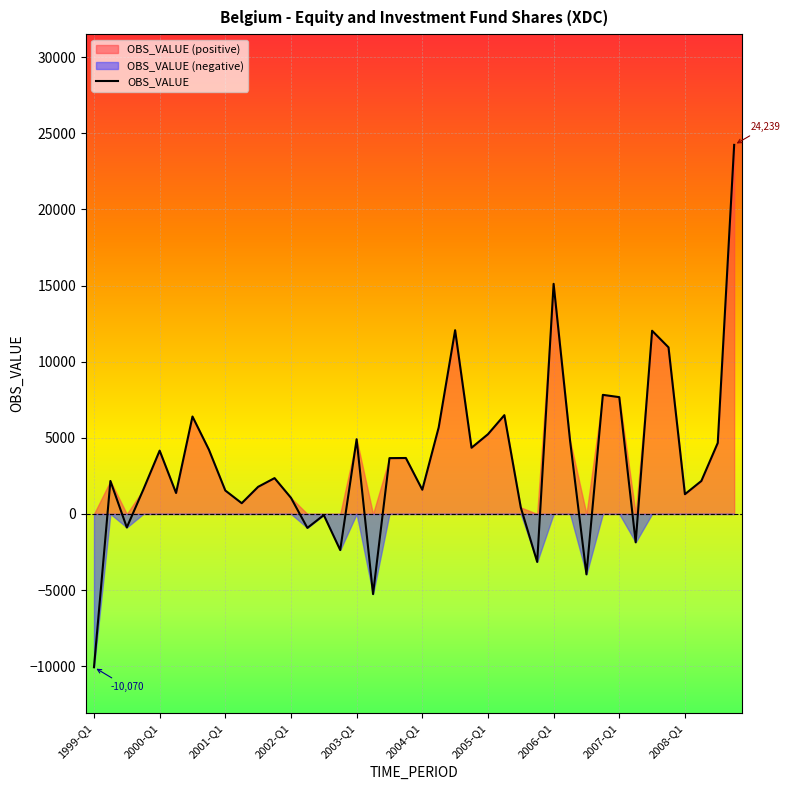

Reading left to right, list all the values displayed in this chart.

-10070.2	2165.8	-889.7	1586.1	4157.3	1375.2	6398.1	4222.8	1538.0	705.3	1781.0	2352.6	1059.9	-917.2	-75.4	-2372.5	4906.3	-5266.1	3664.8	3673.3	1590.0	5686.4	12066.1	4345.7	5235.4	6487.9	427.1	-3154.4	15112.7	4835.5	-3967.7	7820.8	7671.2	-1864.4	12031.1	10940.8	1295.4	2164.6	4663.2	24238.5